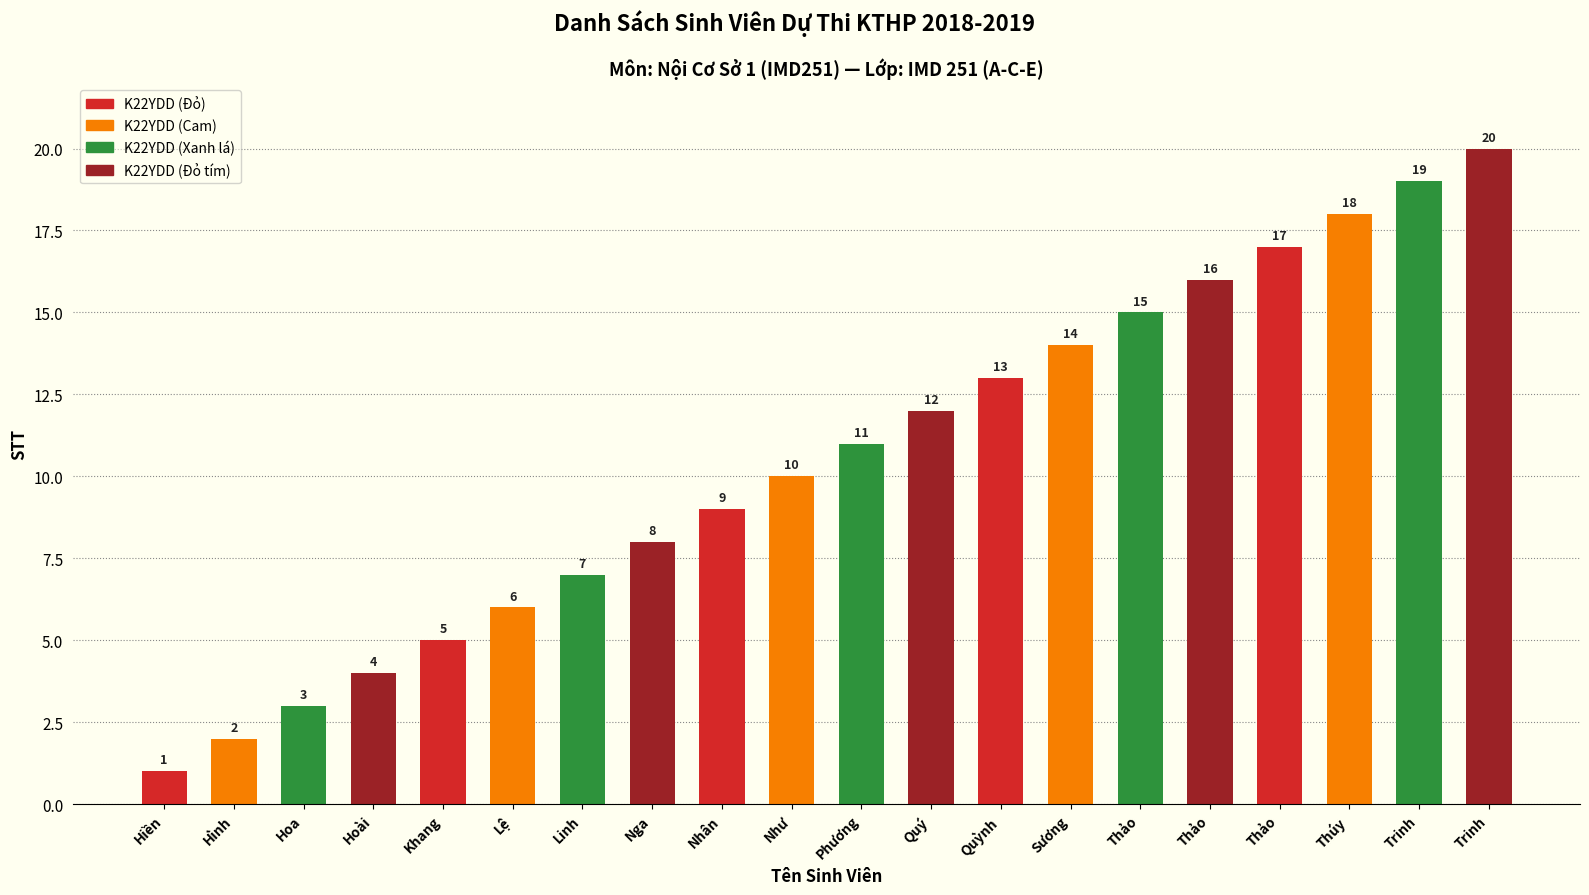

Are the bars horizontal?

No